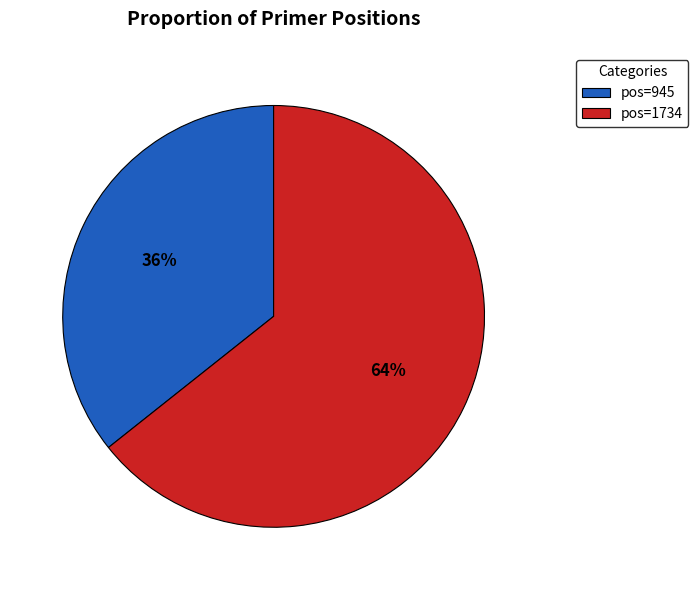

Is there any slice that represents more than half of the pie?

Yes